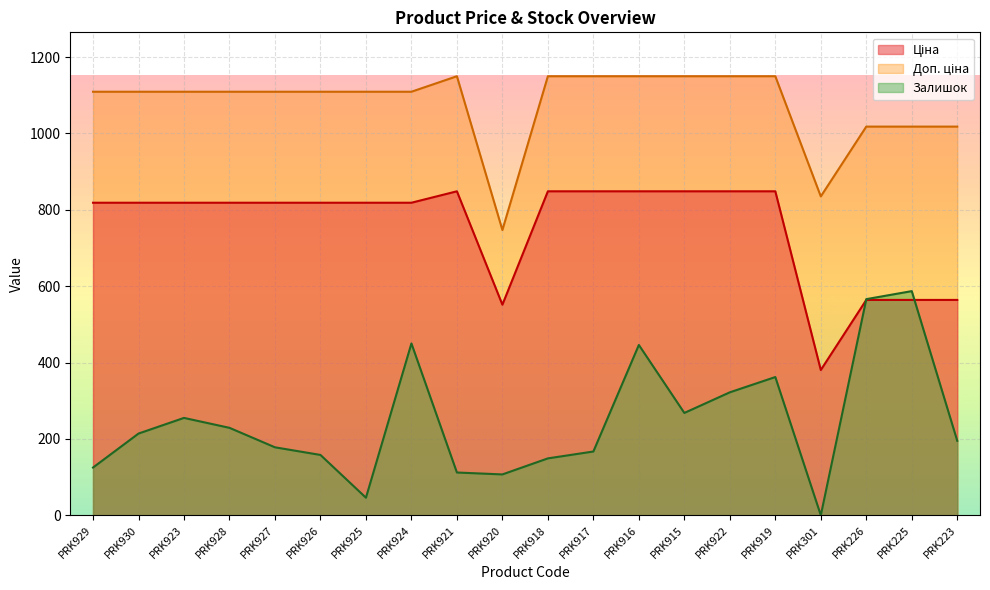

True or false: Залишок has a value of 322.0 at PRK922.

True